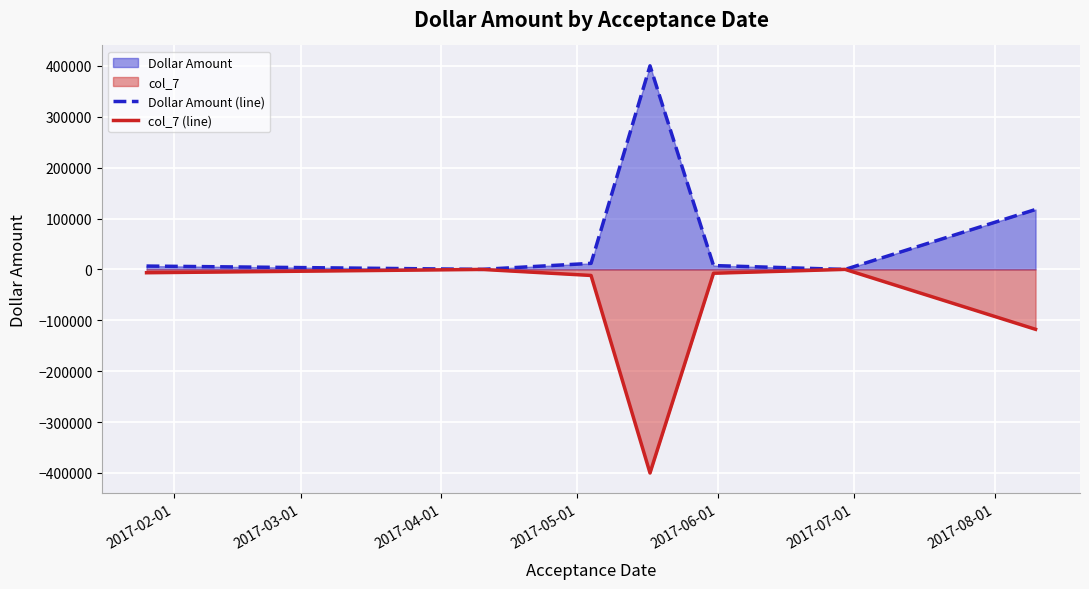

What is the greatest value displayed?

400000.0